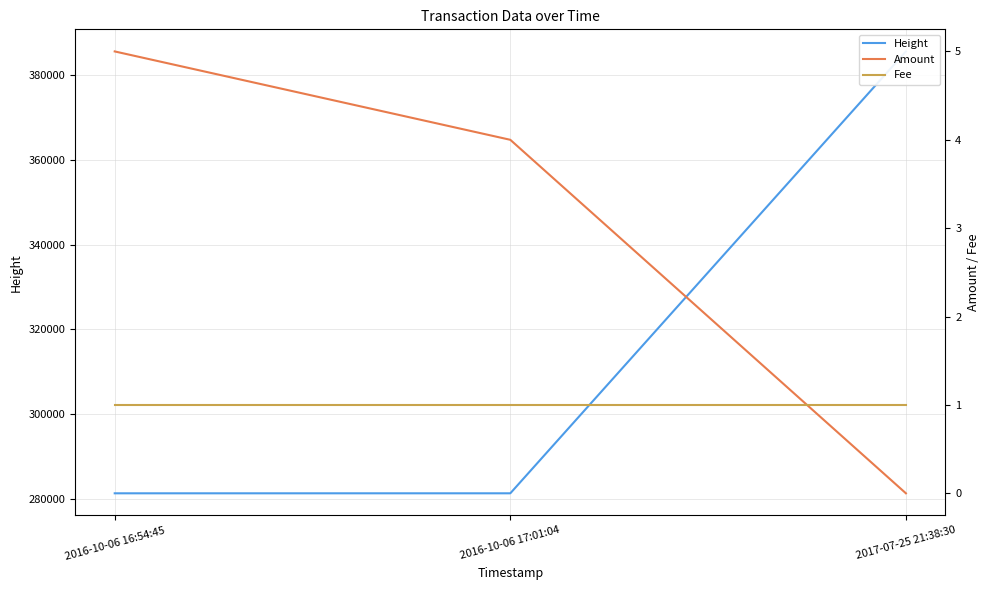

At which label does Amount reach its peak?

2016-10-06 16:54:45